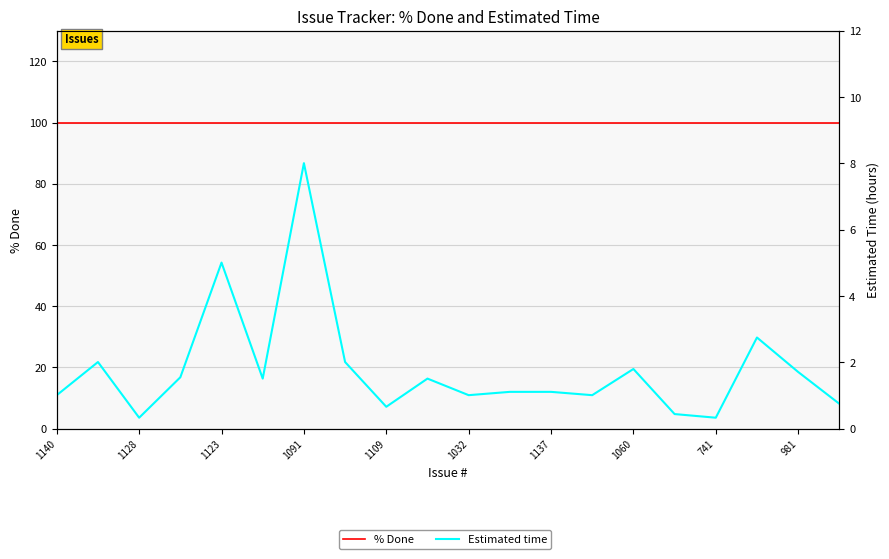

Reading left to right, what are all the values shown in this chart?

% Done: 100.0	100.0	100.0	100.0	100.0	100.0	100.0	100.0	100.0	100.0	100.0	100.0	100.0	100.0	100.0	100.0	100.0	100.0	100.0	100.0
Estimated time: 1.0	2.0	0.3	1.6	5.0	1.5	8.0	2.0	0.7	1.5	1.0	1.1	1.1	1.0	1.8	0.4	0.3	2.8	1.7	0.8